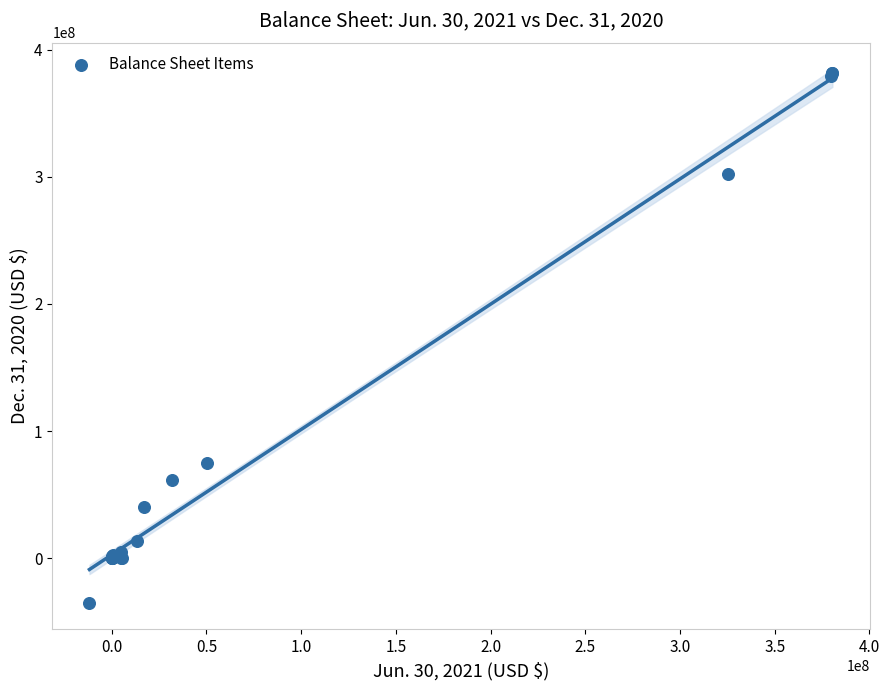

What Y value in the scatter plot is closest to 173560925?

74991228